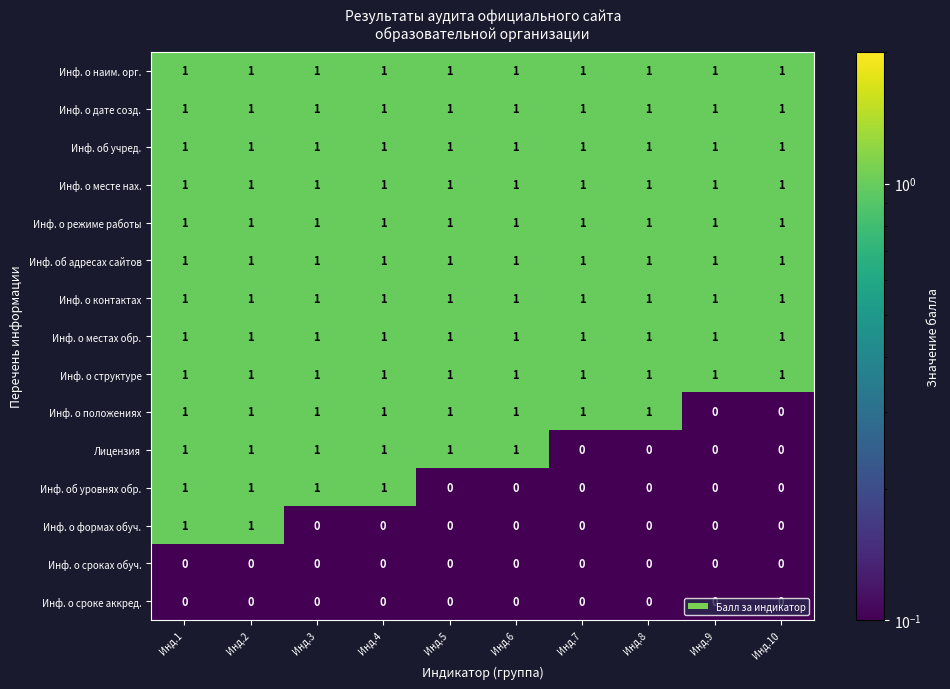

Which series changed the most between Инд.6 and Инд.8?

Лицензия